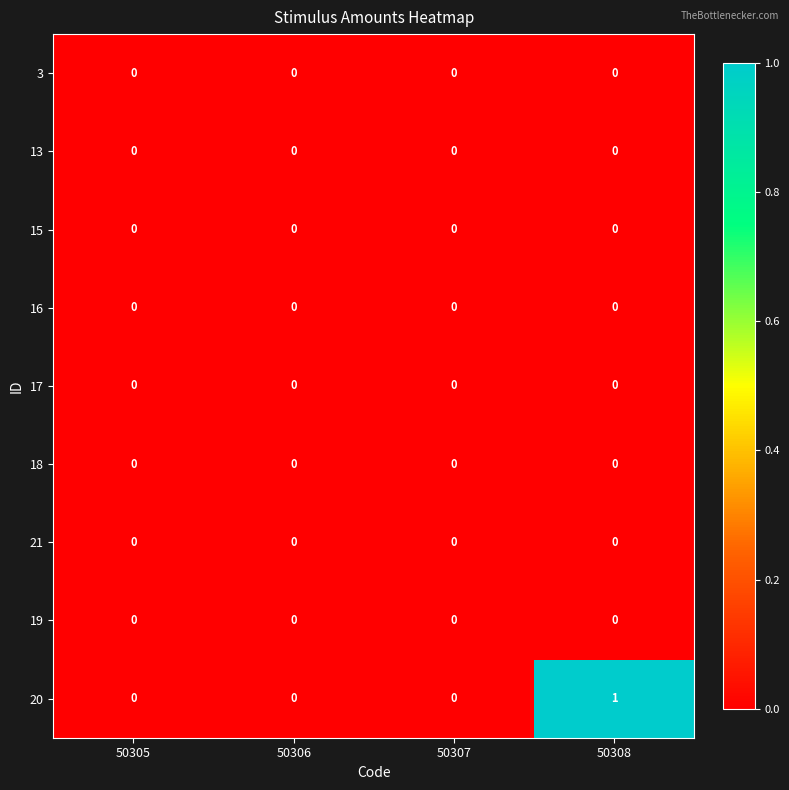

Which series has the largest total across all categories?

20